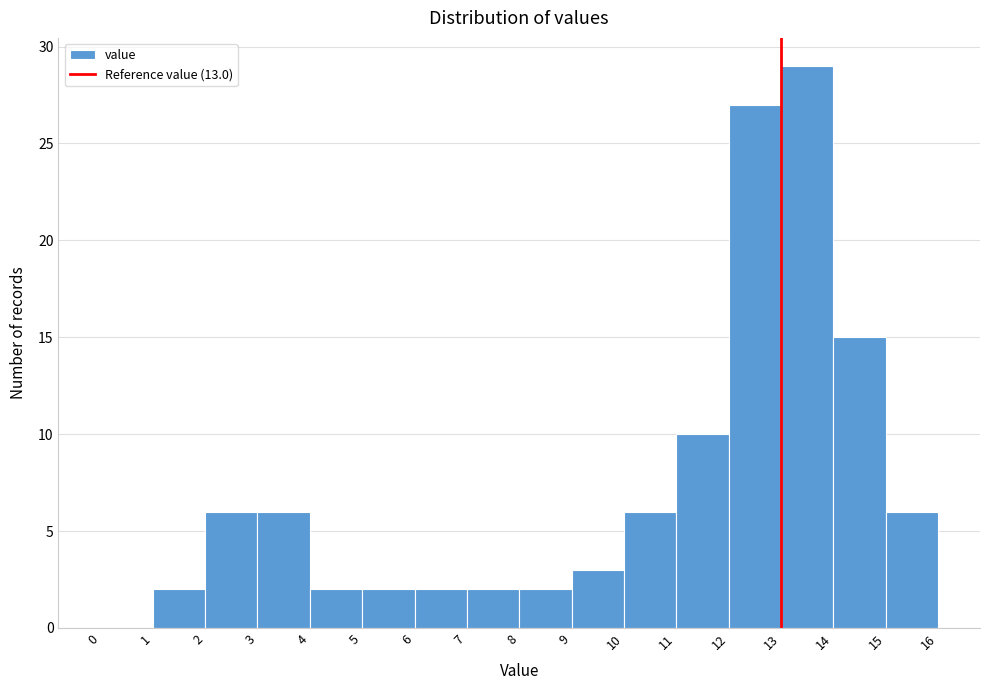

What is the height of the bar covering 14 to 15 on the x-axis? The values are not printed on the chart, so give them approximately, as read against the axis.

15